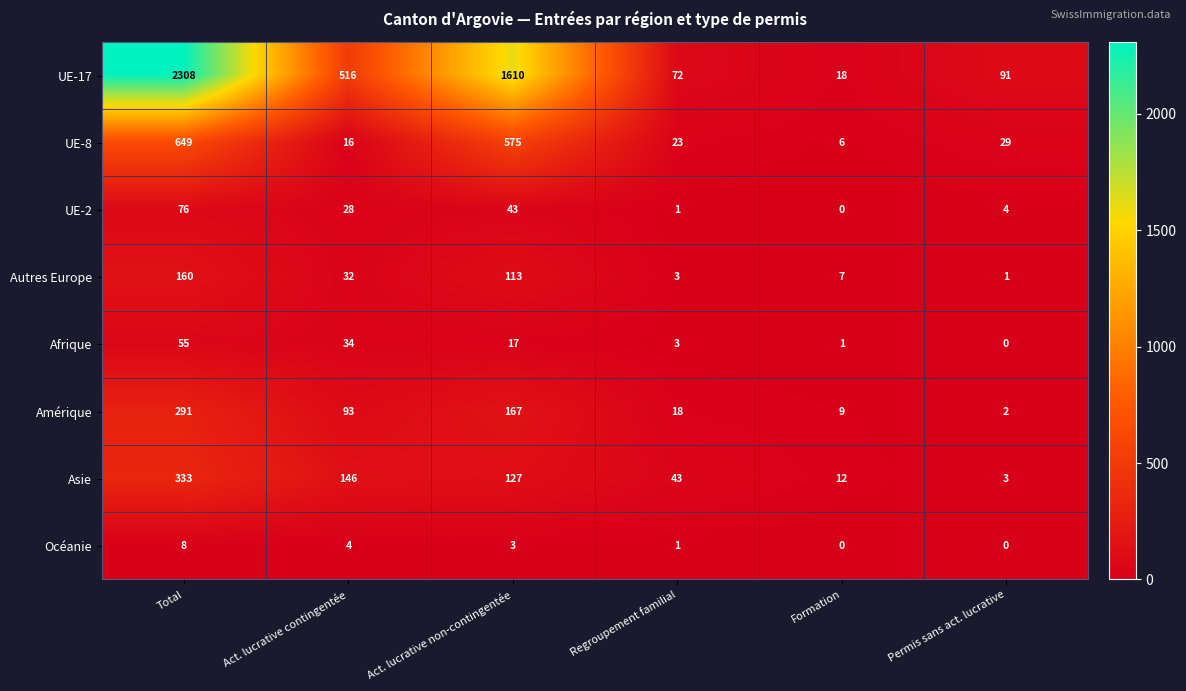

Count the number of categories in the chart.

6